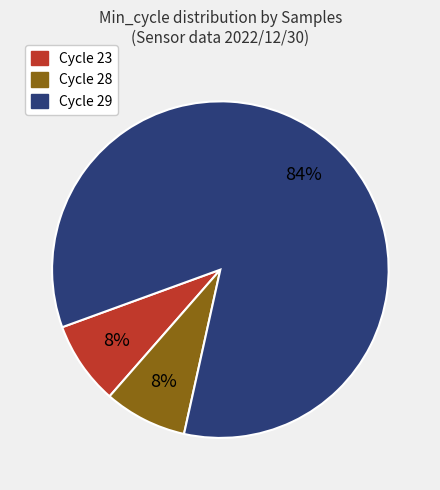

To the nearest percent, what is the difference between the largest and smallest slice percentages?

76%